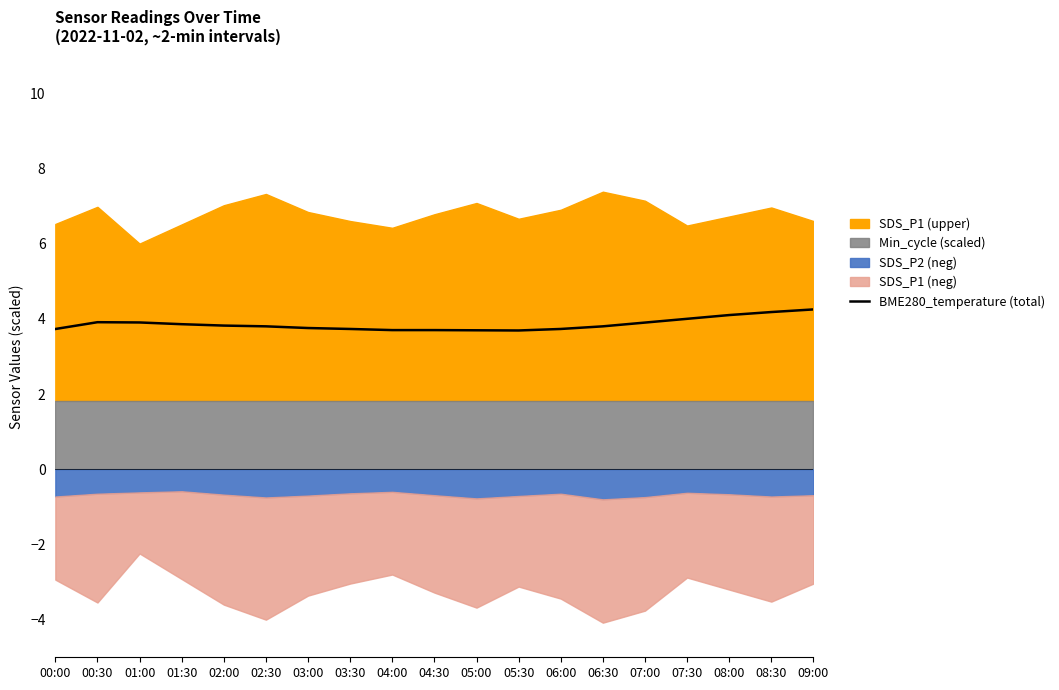

Is it true that the value at 02:00 is 3.8?

True